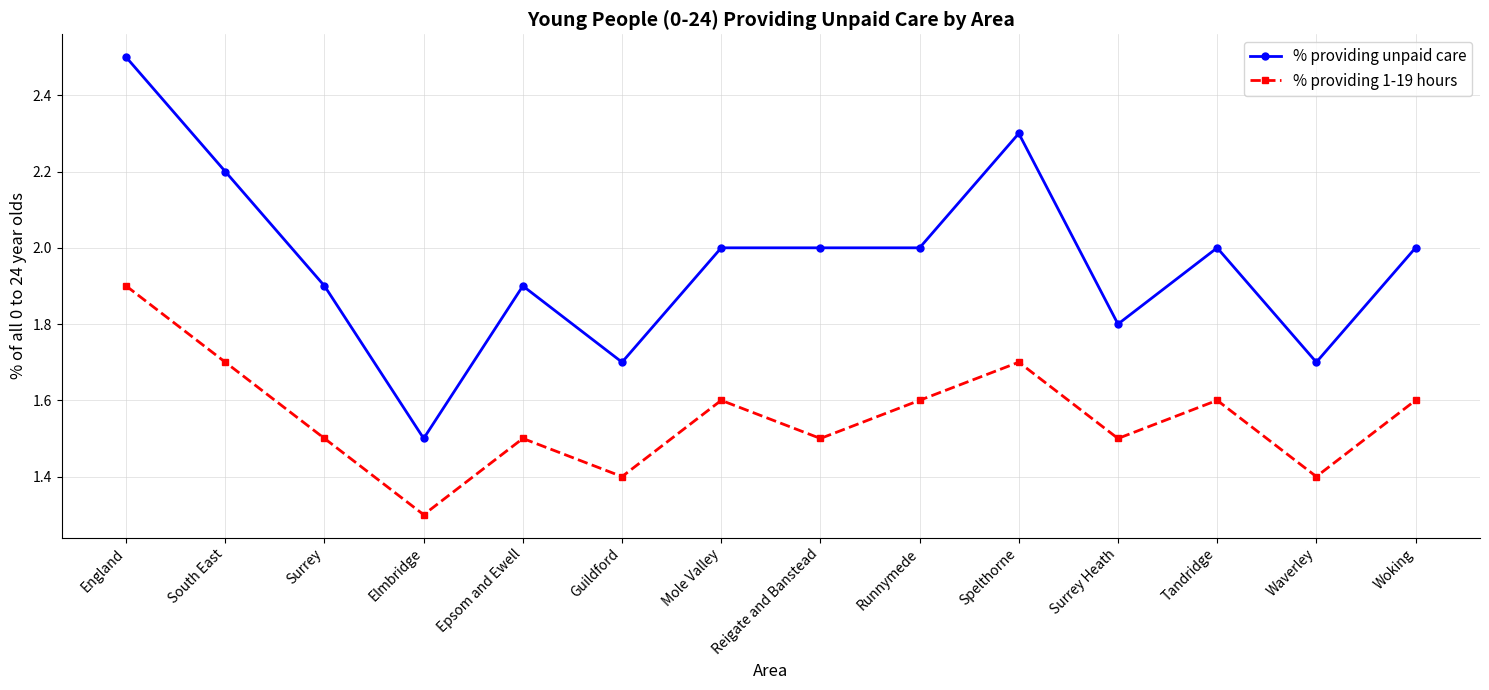

List the series in order of their overall mean, lowest first.

% providing 1-19 hours, % providing unpaid care